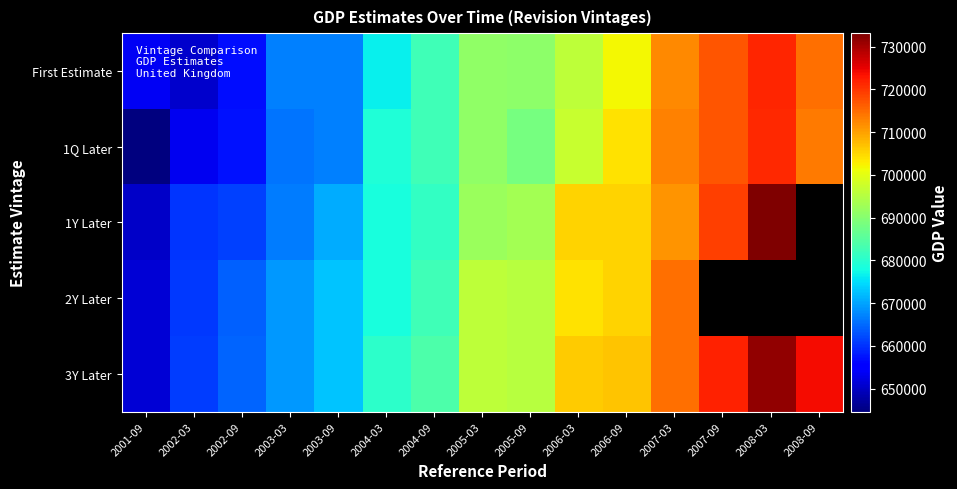

What is the sum of the 2Y Later values at 2006-09 and 2006-03?

1409290.0